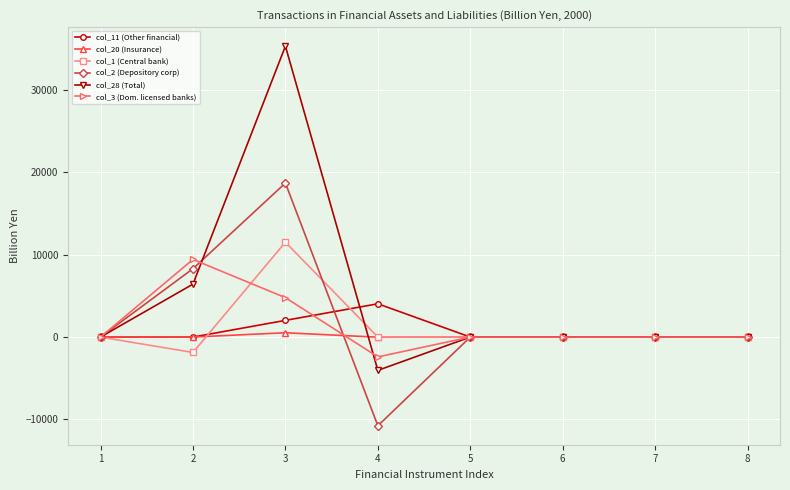

True or false: col_11 (Other financial) has more than 0 interior local peaks.

True